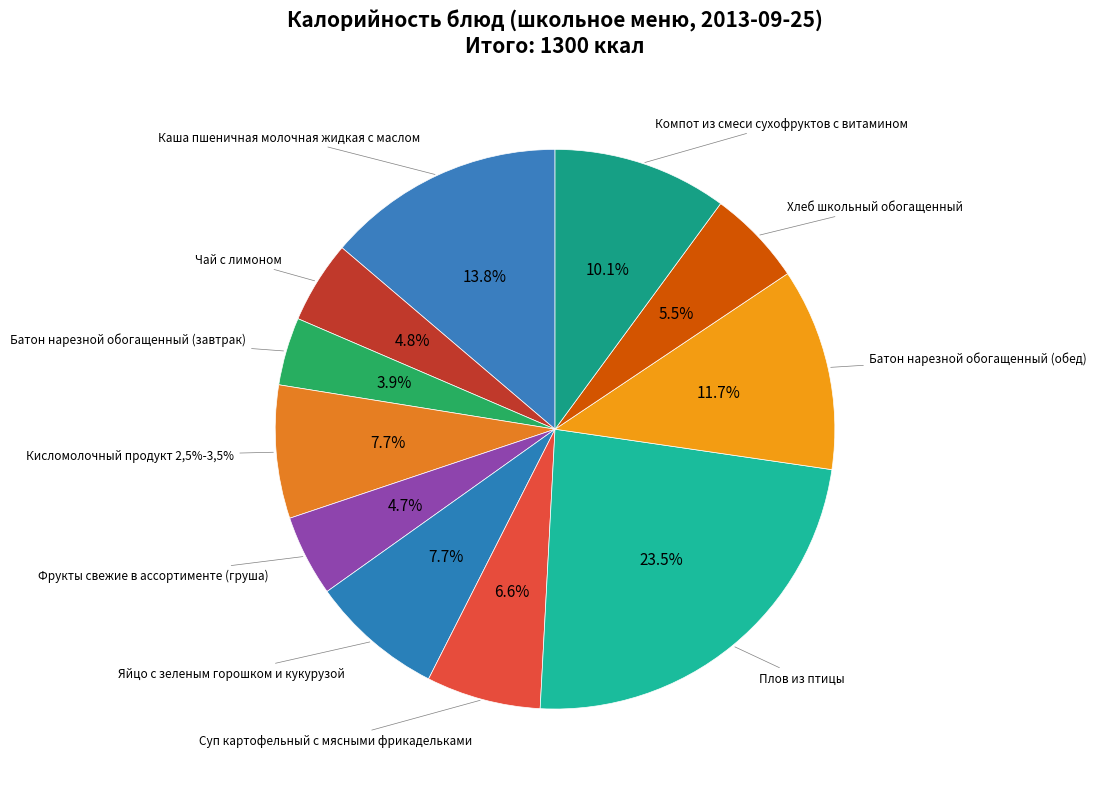

To the nearest percent, what is the difference between the Кисломолочный продукт 2,5%-3,5% and Батон нарезной обогащенный (обед) slice percentages?

4%